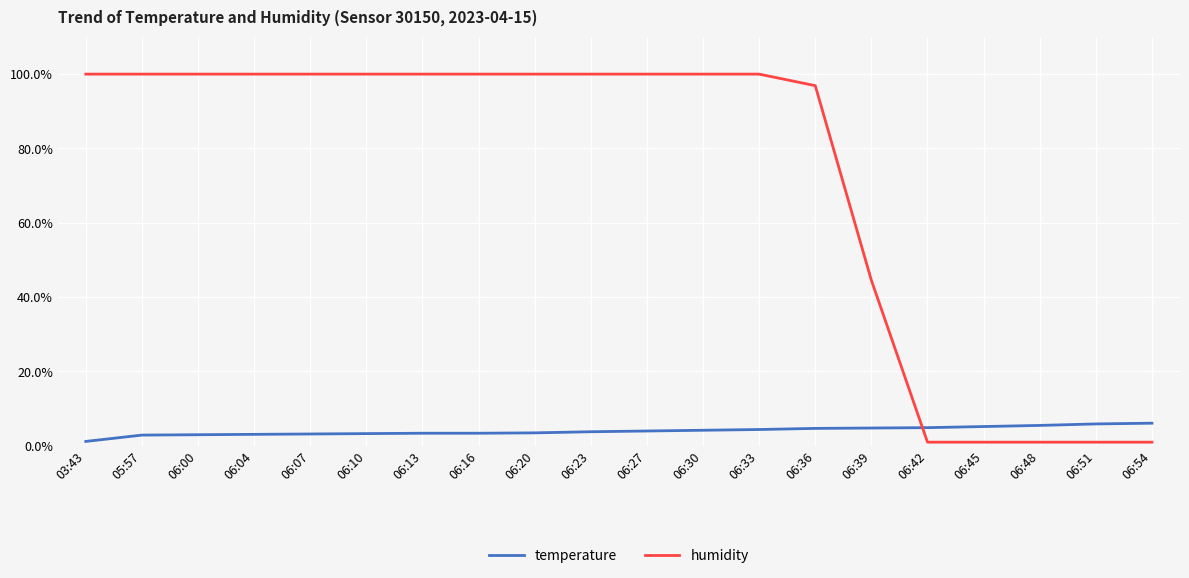

Rank the series at 06:39 from lowest to highest value.

temperature, humidity